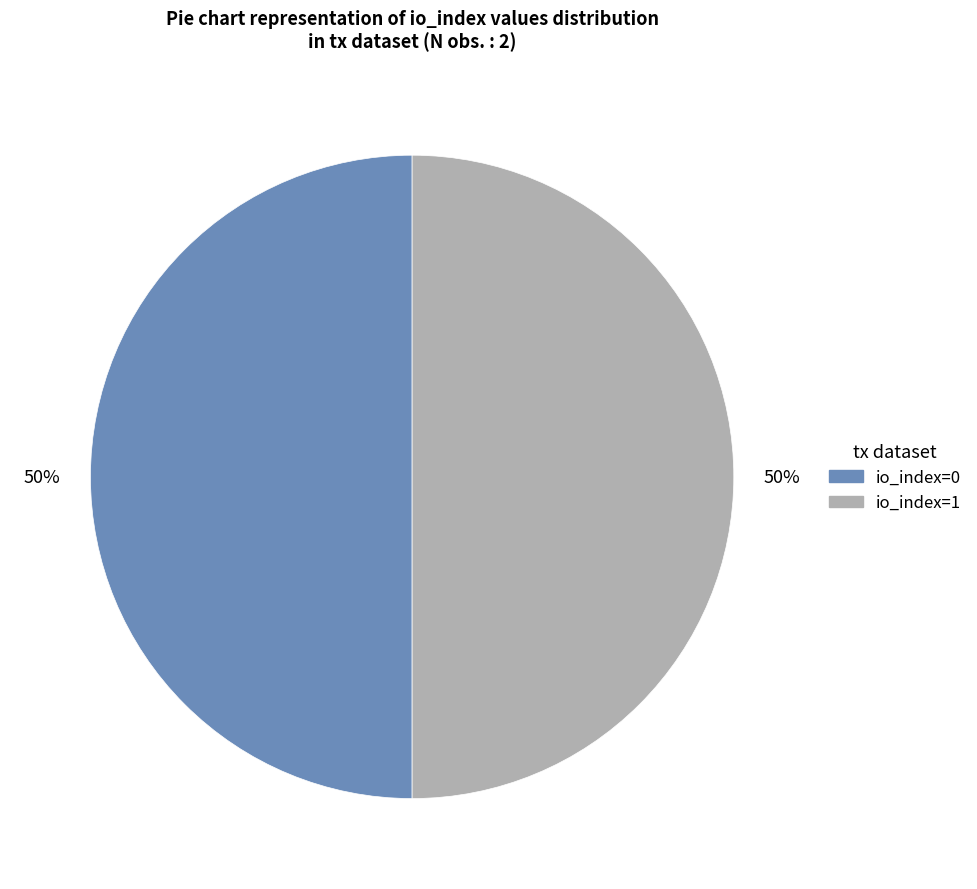

Combined, do io_index=0 and io_index=1 account for over 50%?

Yes